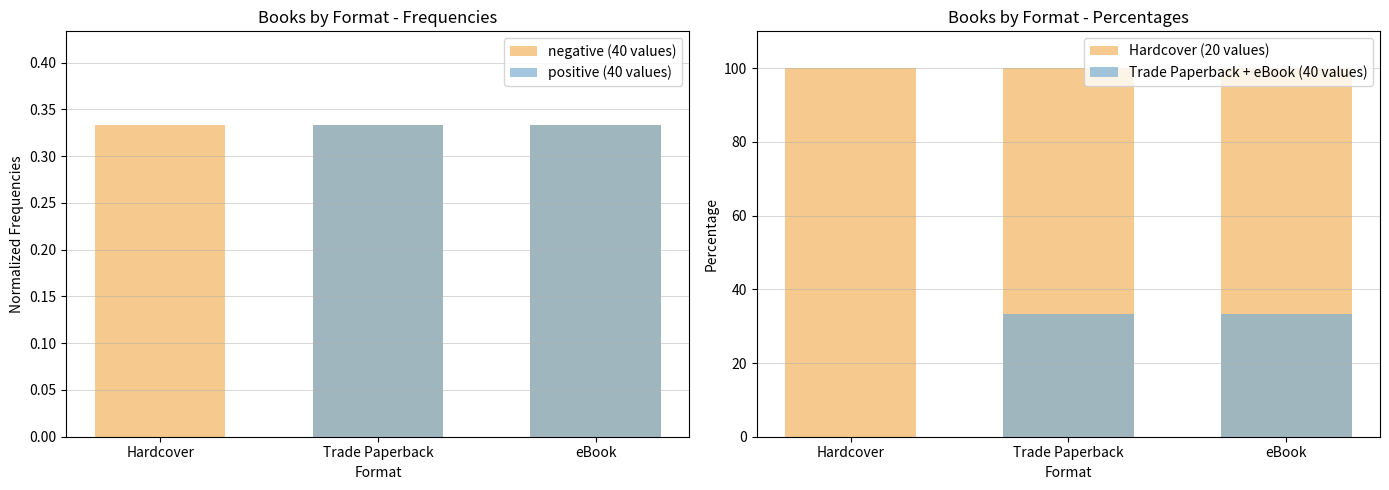

Which series has the widest spread of values?

Trade Paperback + eBook (40 values)